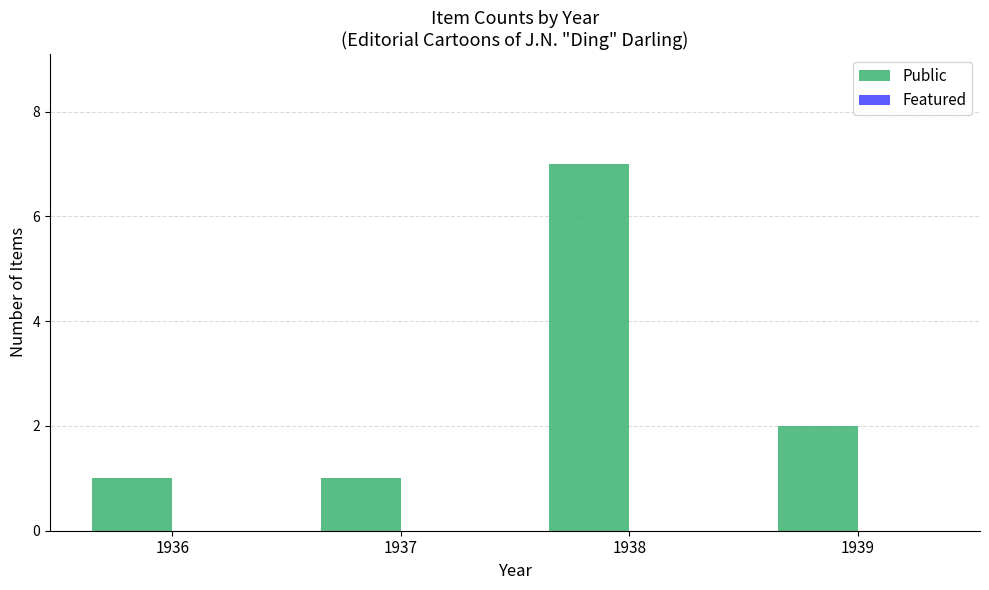

What is the difference between the maximum and minimum values?

6